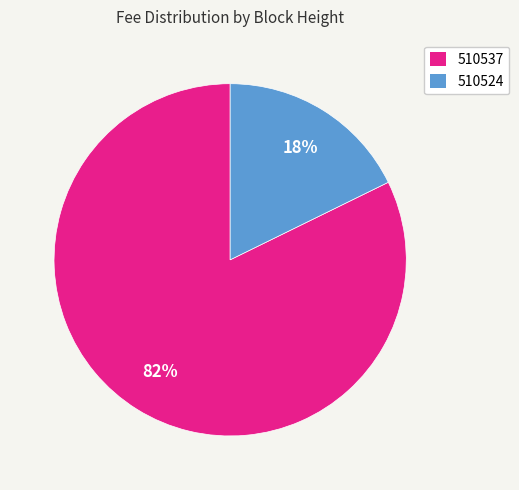

How many segments does this pie chart have?

2